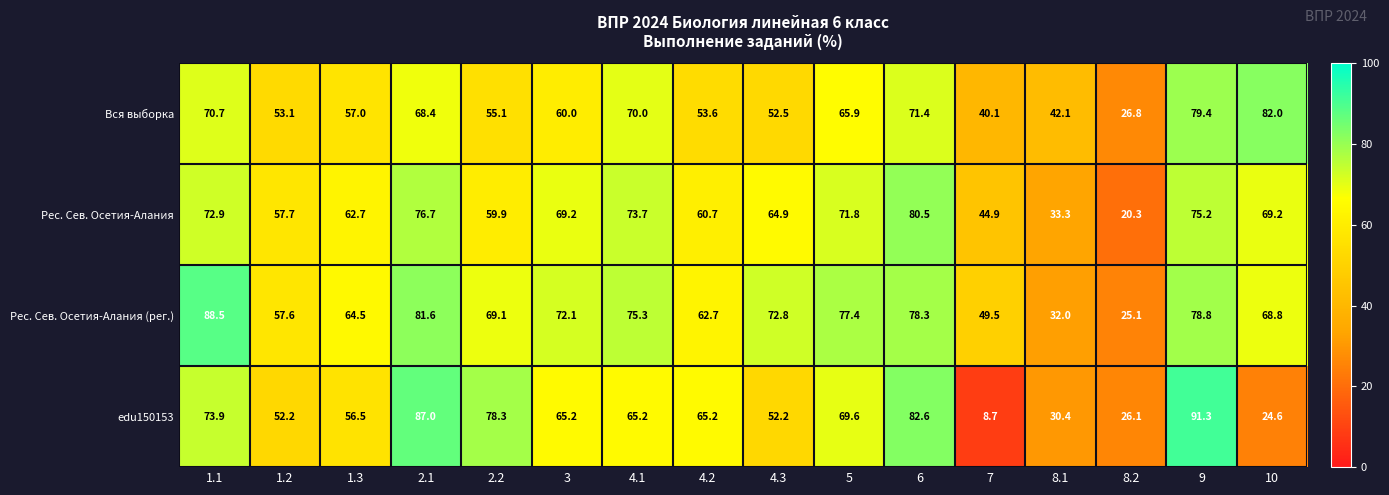

What is the sum of the edu150153 values at 1.3 and 8.2?

82.6